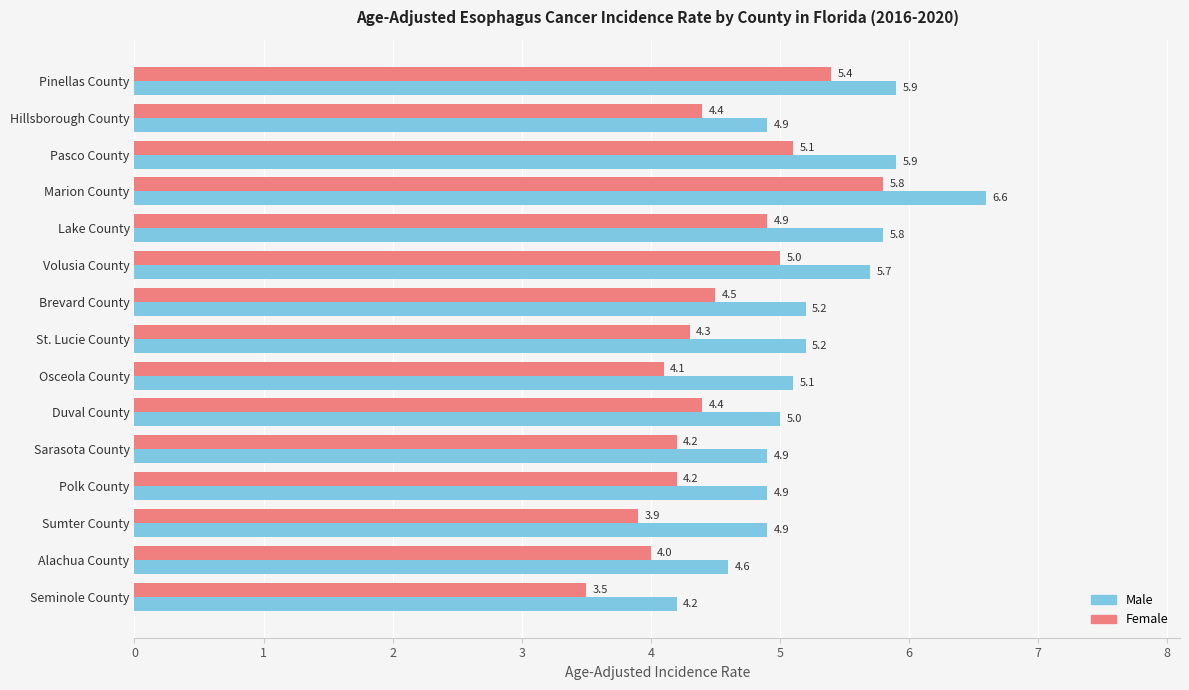

What is the maximum value shown in the chart?

6.6